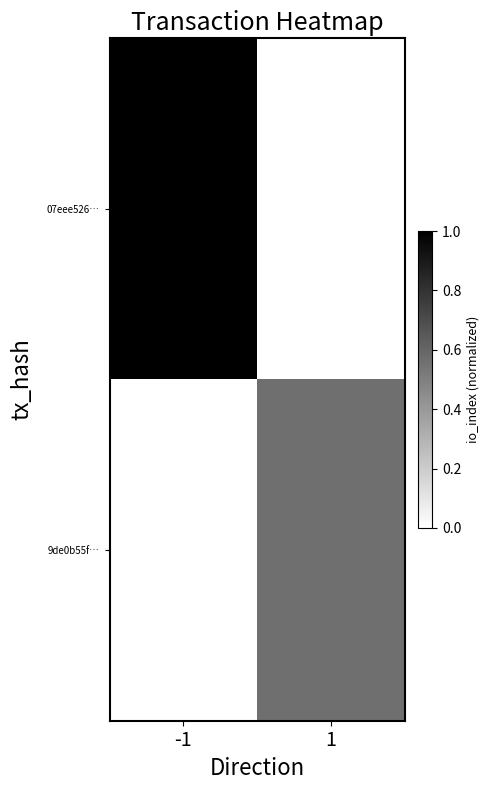

What is the difference between the highest and lowest values at 1?

0.6